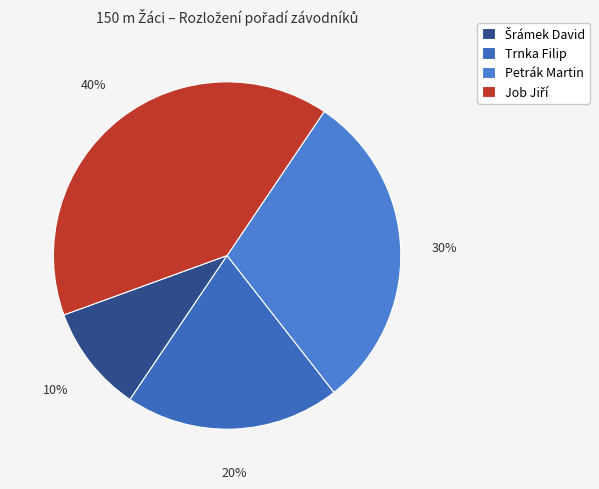

The Job Jiří slice represents 40% of the pie. True or false?

True